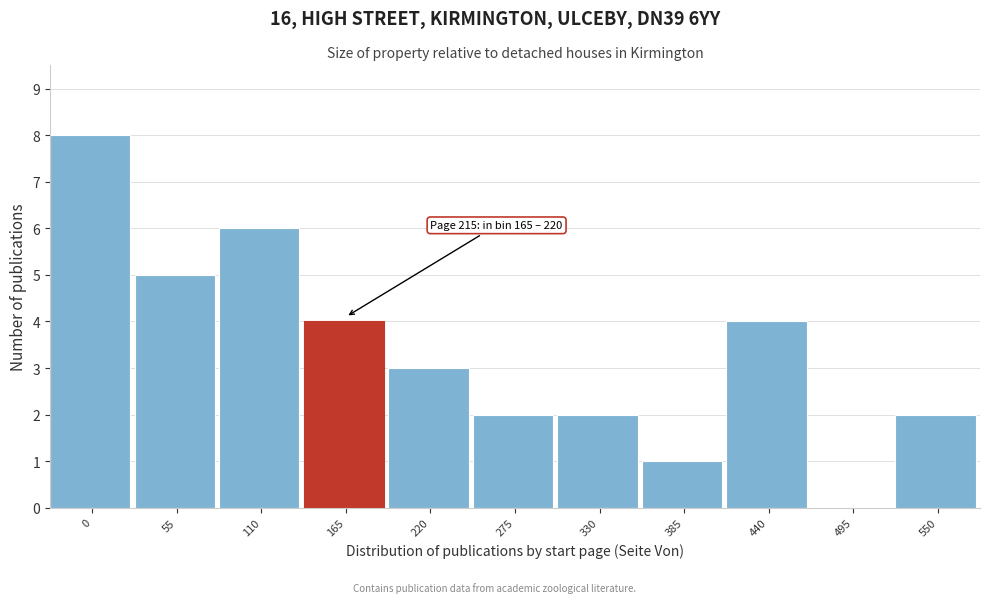

Reading left to right, list all the values displayed in this chart.

0=8	55=5	110=6	165=4	220=3	275=2	330=2	385=1	440=4	495=0	550=2